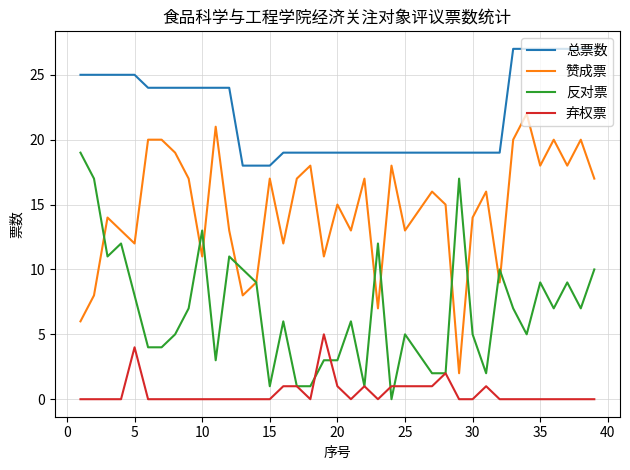

What is the maximum value shown in the chart?

27